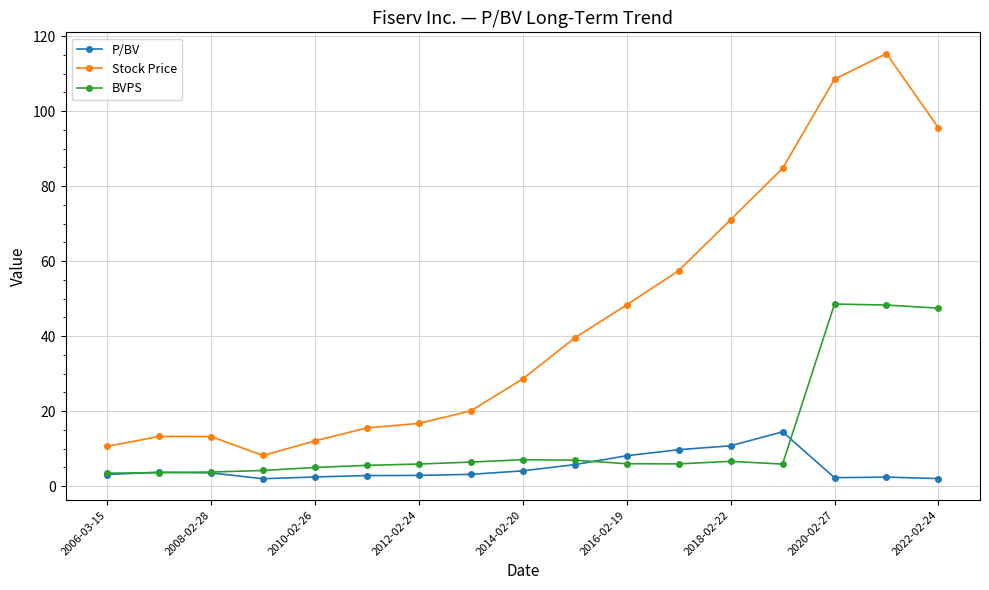

Which series has the largest total across all categories?

Stock Price